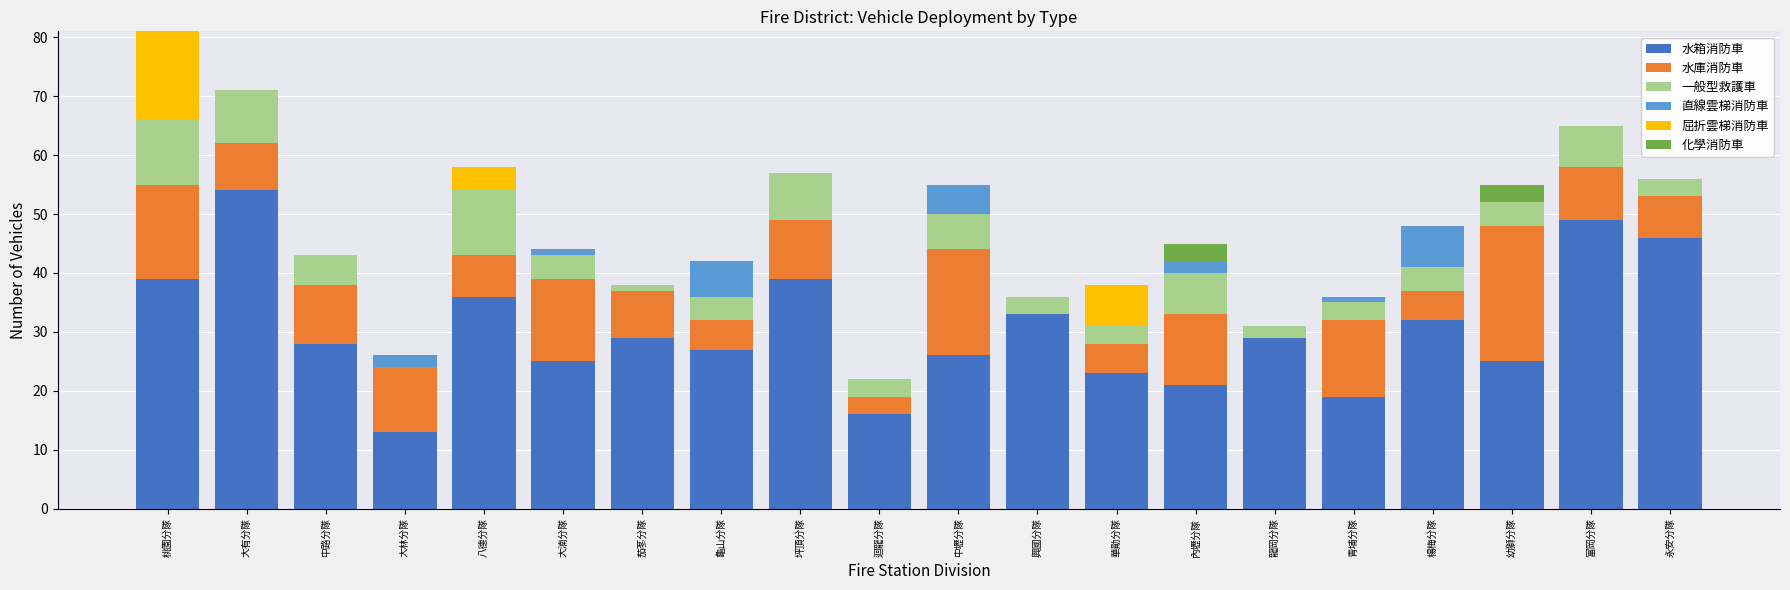

The 水箱消防車 series shows 14 at 楊梅分隊. True or false?

False